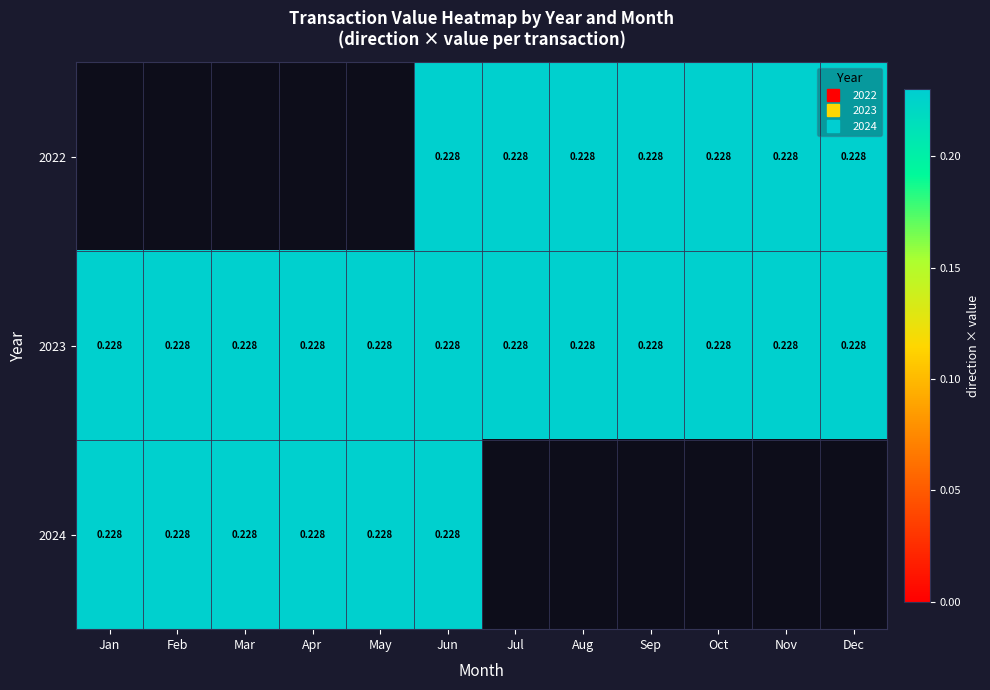

What is the minimum value for 2024?

0.2